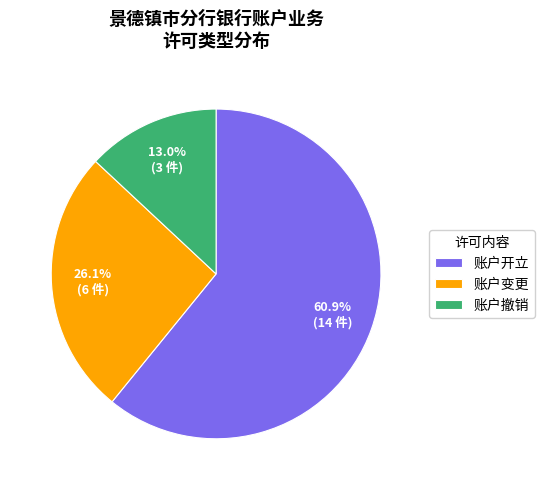

Is the sum of 账户撤销 and 账户变更 greater than half?

No